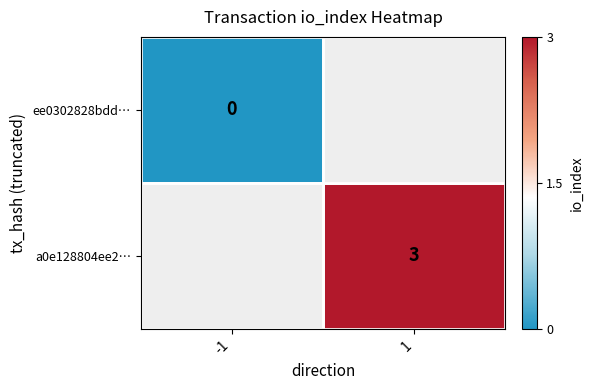

Which category has the highest value across all series?

1